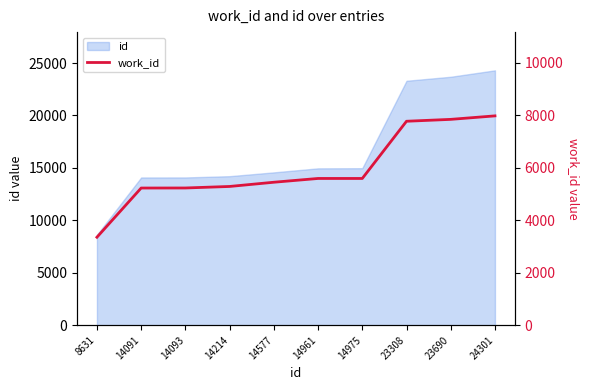

What is the change in value from 14577 to 23690?

+2397